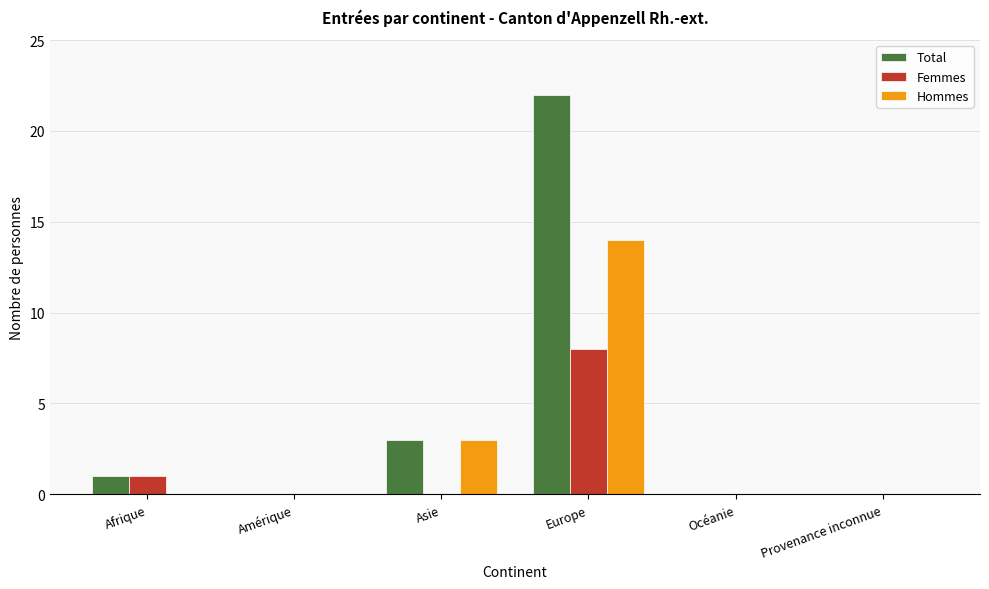

True or false: Hommes has a value of 14 at Europe.

True